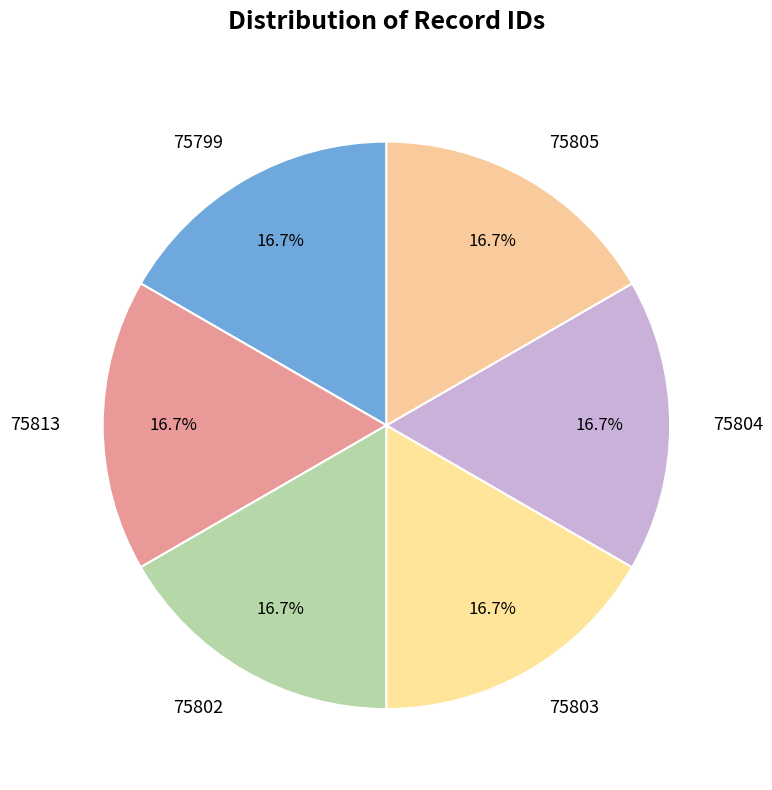

To the nearest percent, what is the combined percentage of 75813 and 75804?

33%